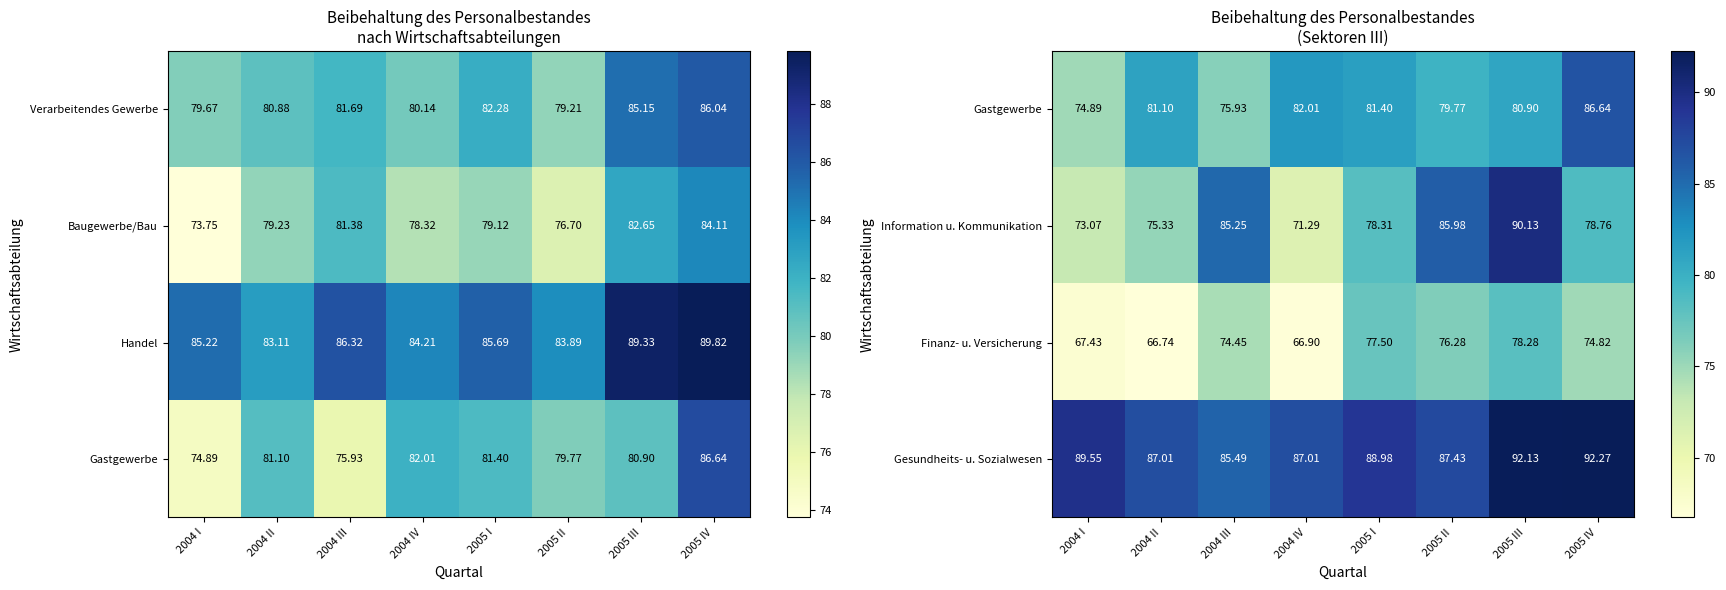

Is the value of Finanz- u. Versicherung at 2004 I greater than the value of Gastgewerbe at 2004 I?

No